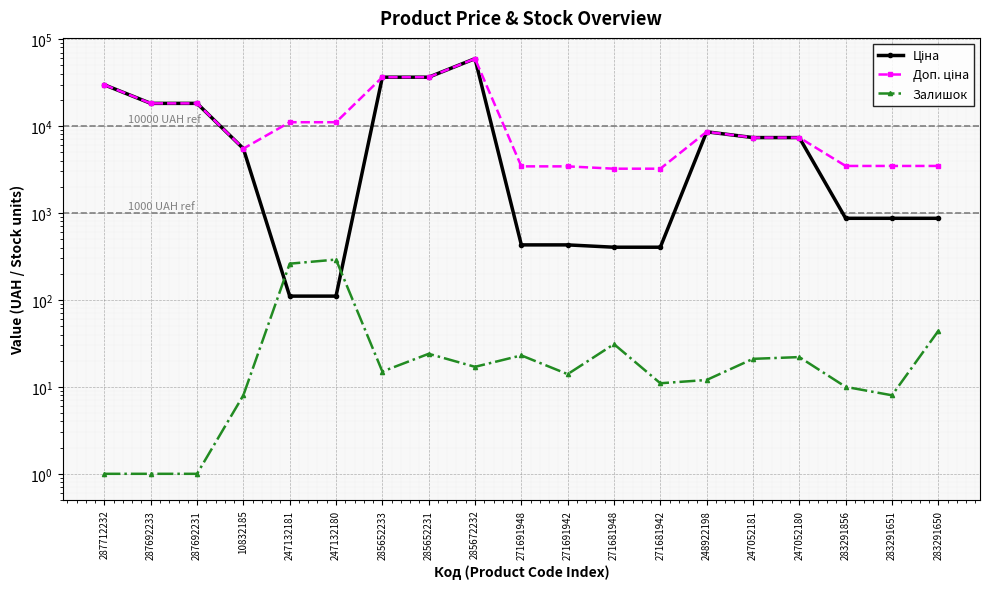

Which category has the highest value across all series?

285672232